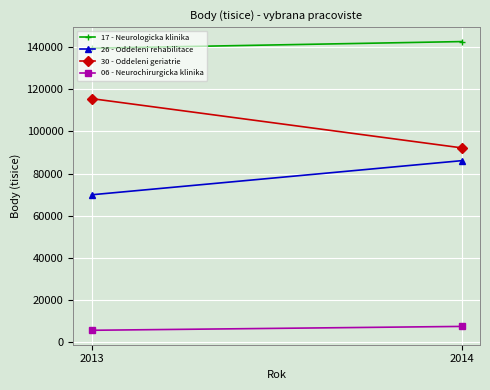

Between 2013 and 2014, which series saw the biggest shift?

30 - Oddeleni geriatrie